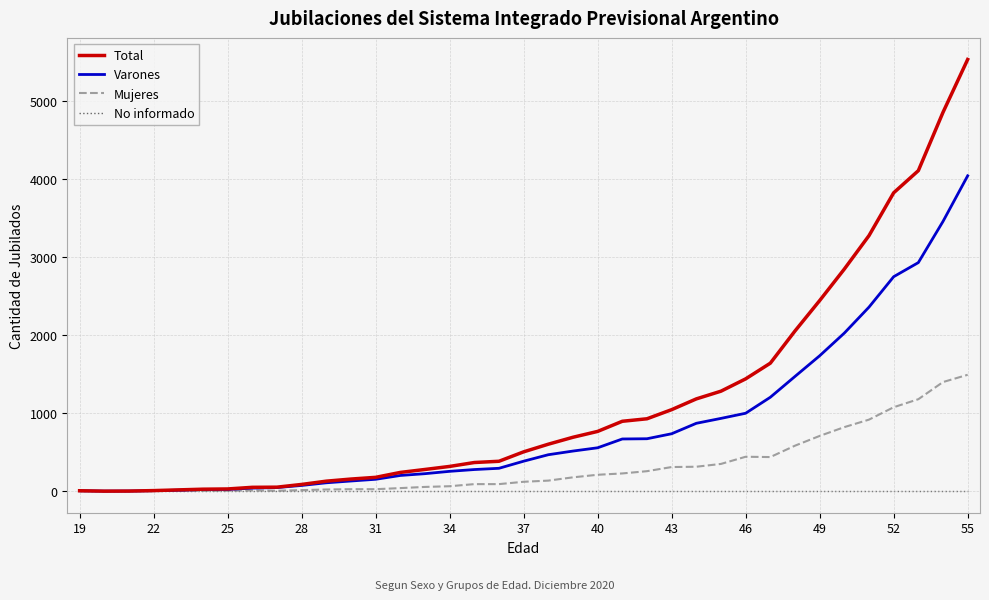

List the series in order of their peak value, highest first.

Total, Varones, Mujeres, No informado